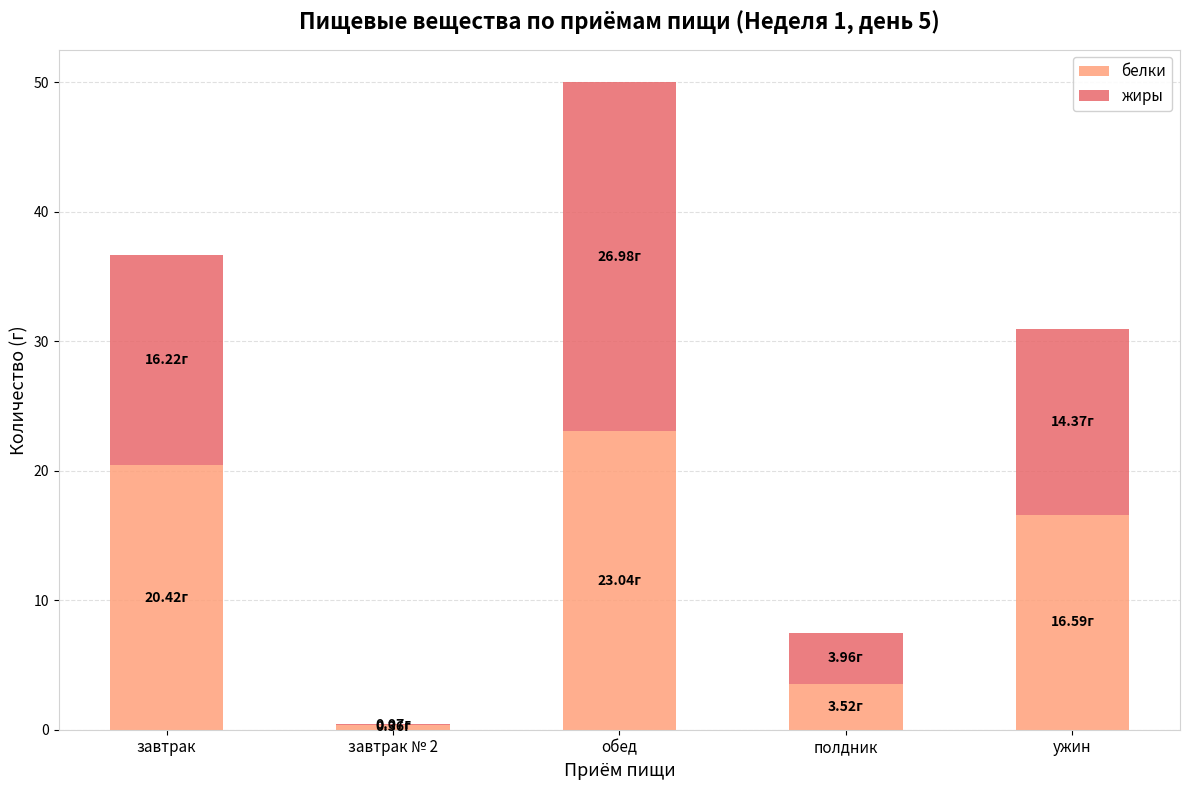

What is the sum of all белки values?

63.9